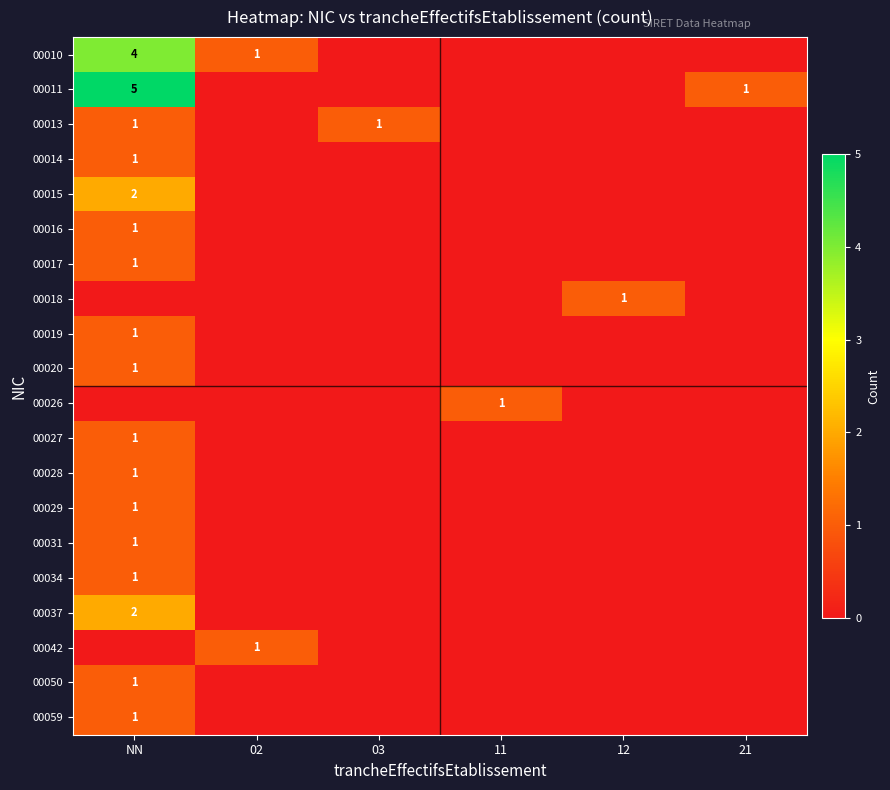

How many distinct data groups are displayed?

20